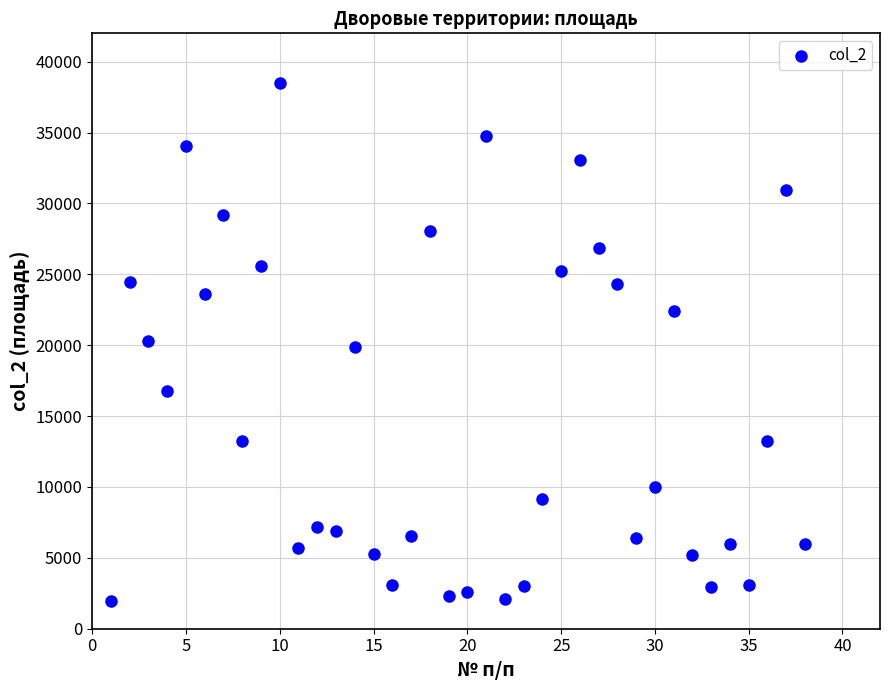

What is the range of X values (max minus min)?

37